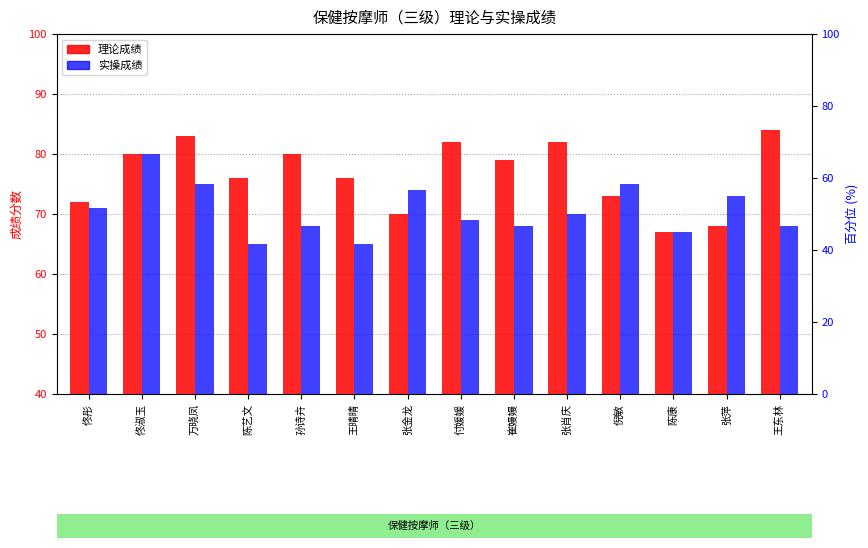

Which category has the lowest value across all series?

陈艺文